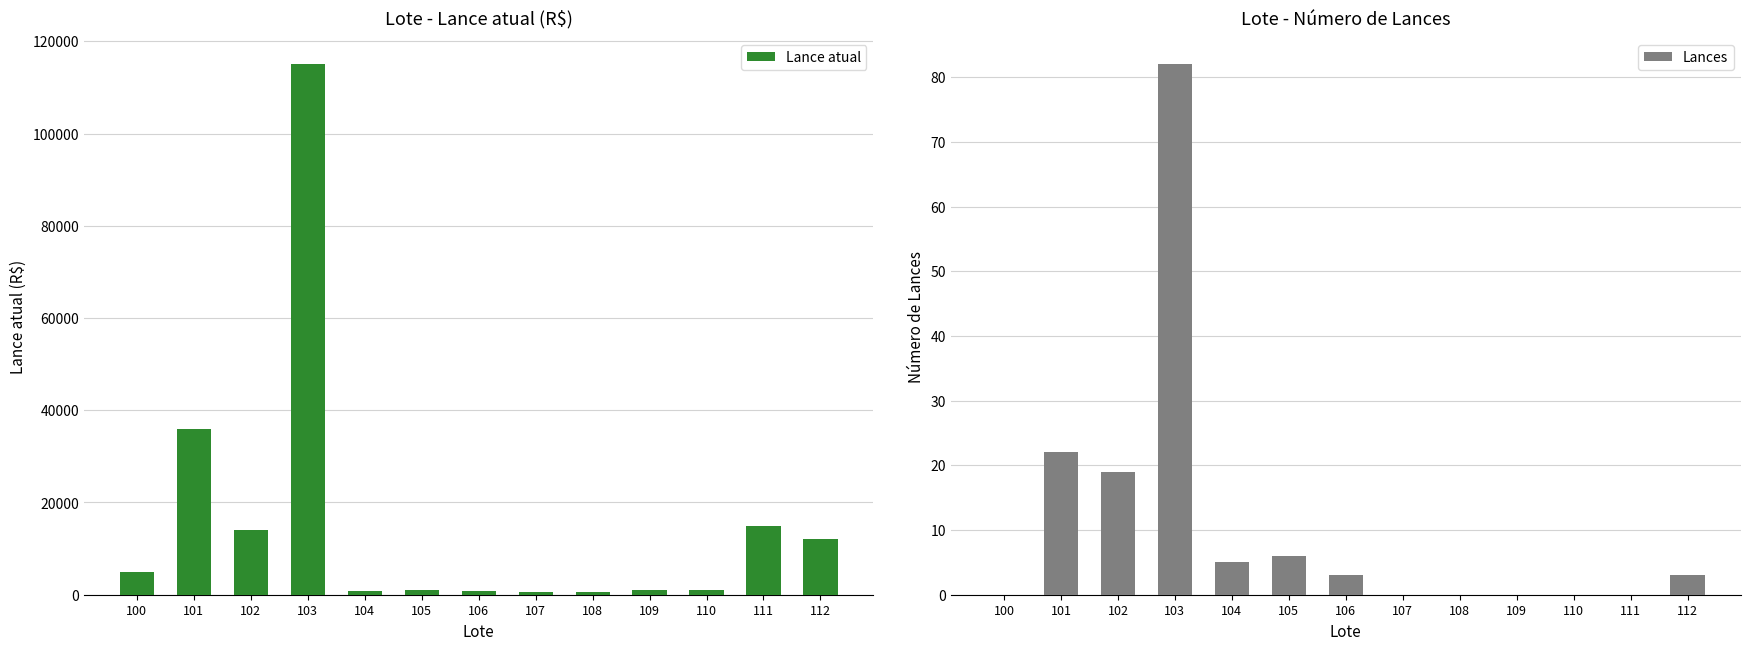

At how many categories does at least one series exceed 89708?

1